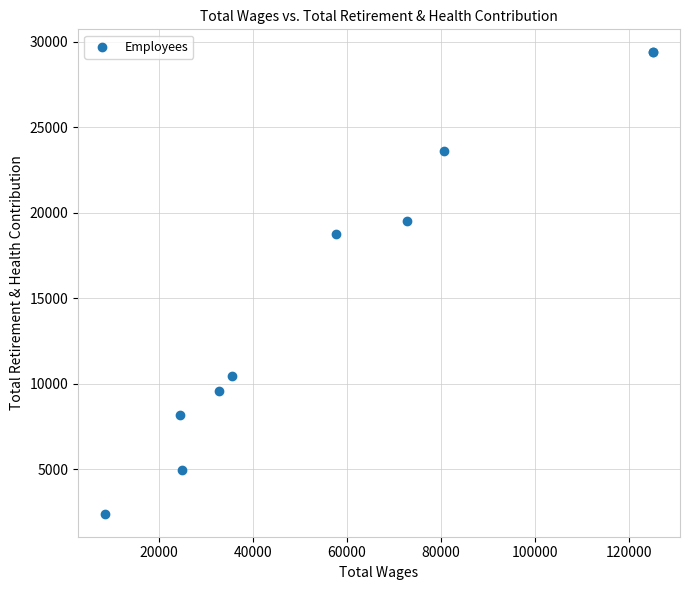

What Y value in the scatter plot is closest to 15889?

18779